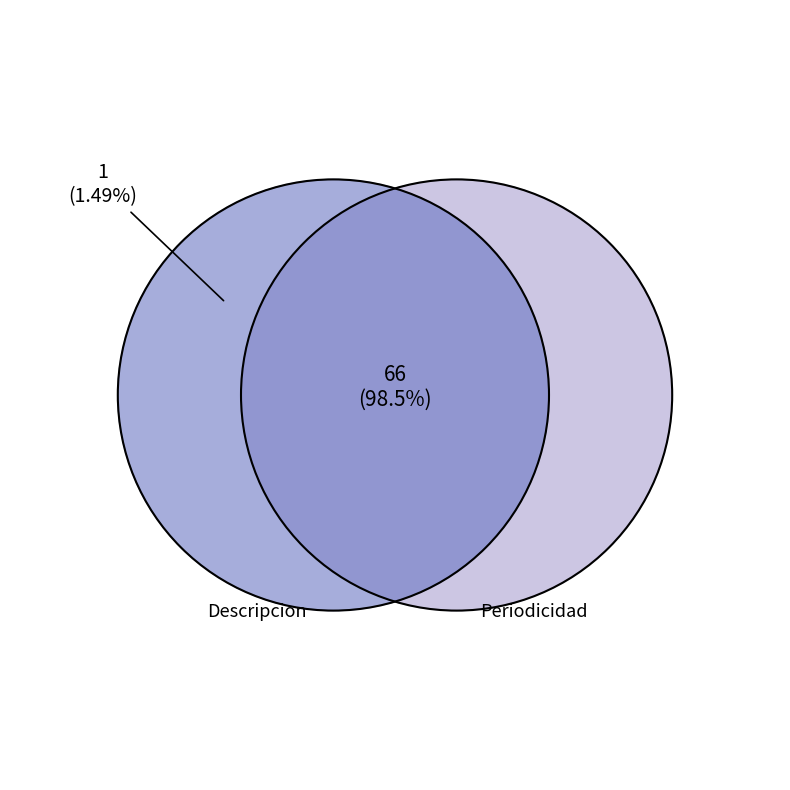

To the nearest percent, what is the difference between the largest and smallest slice percentages?

97%